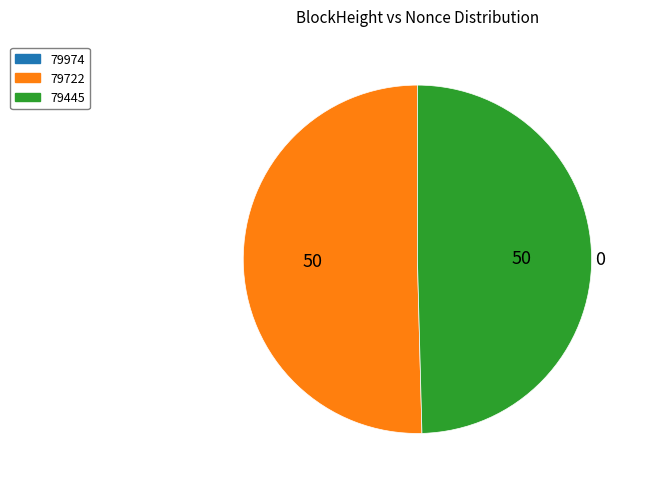

Is there any slice that represents more than half of the pie?

Yes